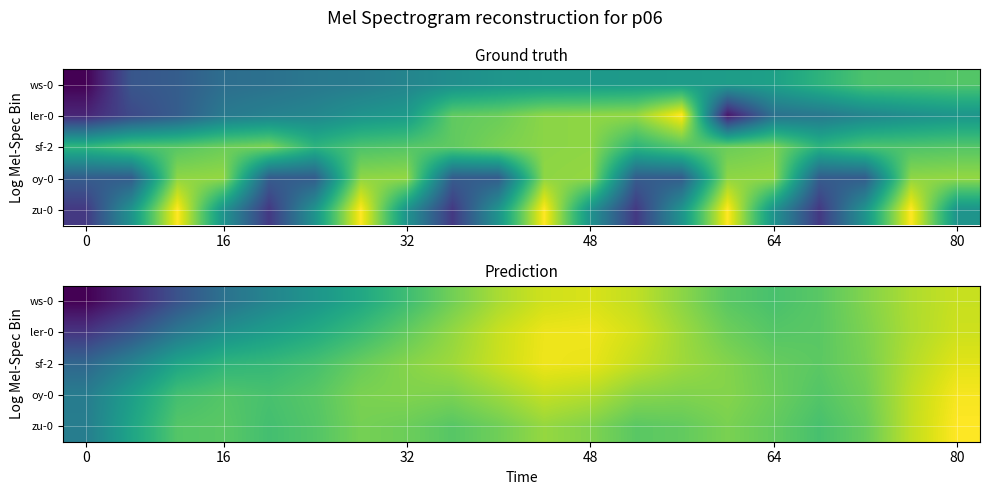

What is the approximate value of ler-0 at 64?

0.7